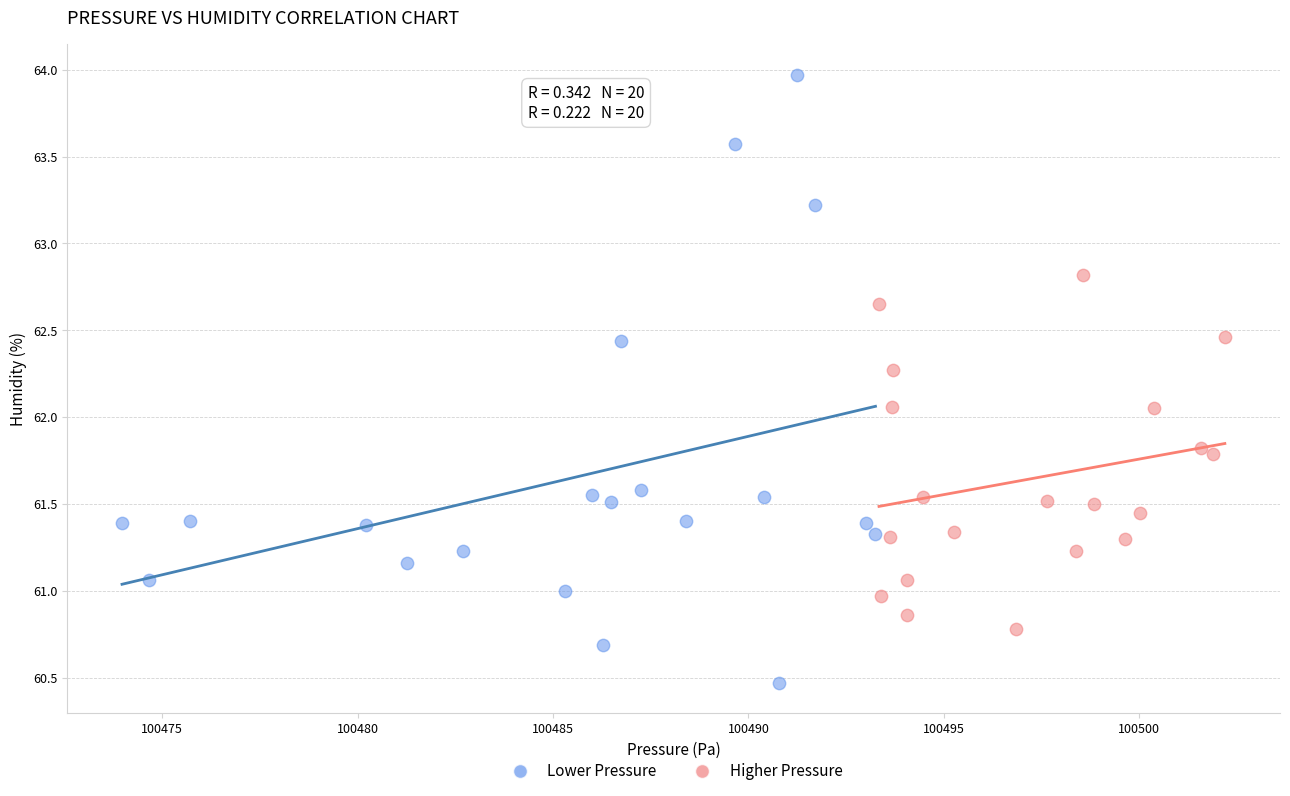

Which series has the largest Y range (max minus min)?

Lower Pressure